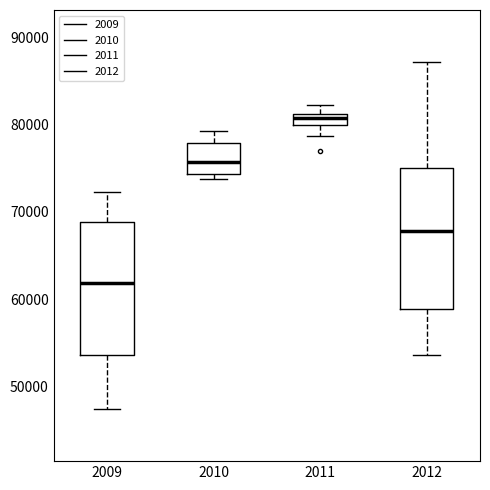

Where does the median line of the box at x = 2012 sit on the y-axis? The values are not printed on the chart, so give them approximately, as read against the axis.

68000